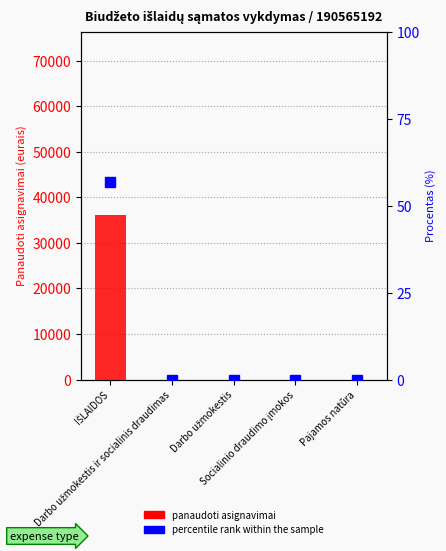

At how many categories does at least one series exceed 29746?

1